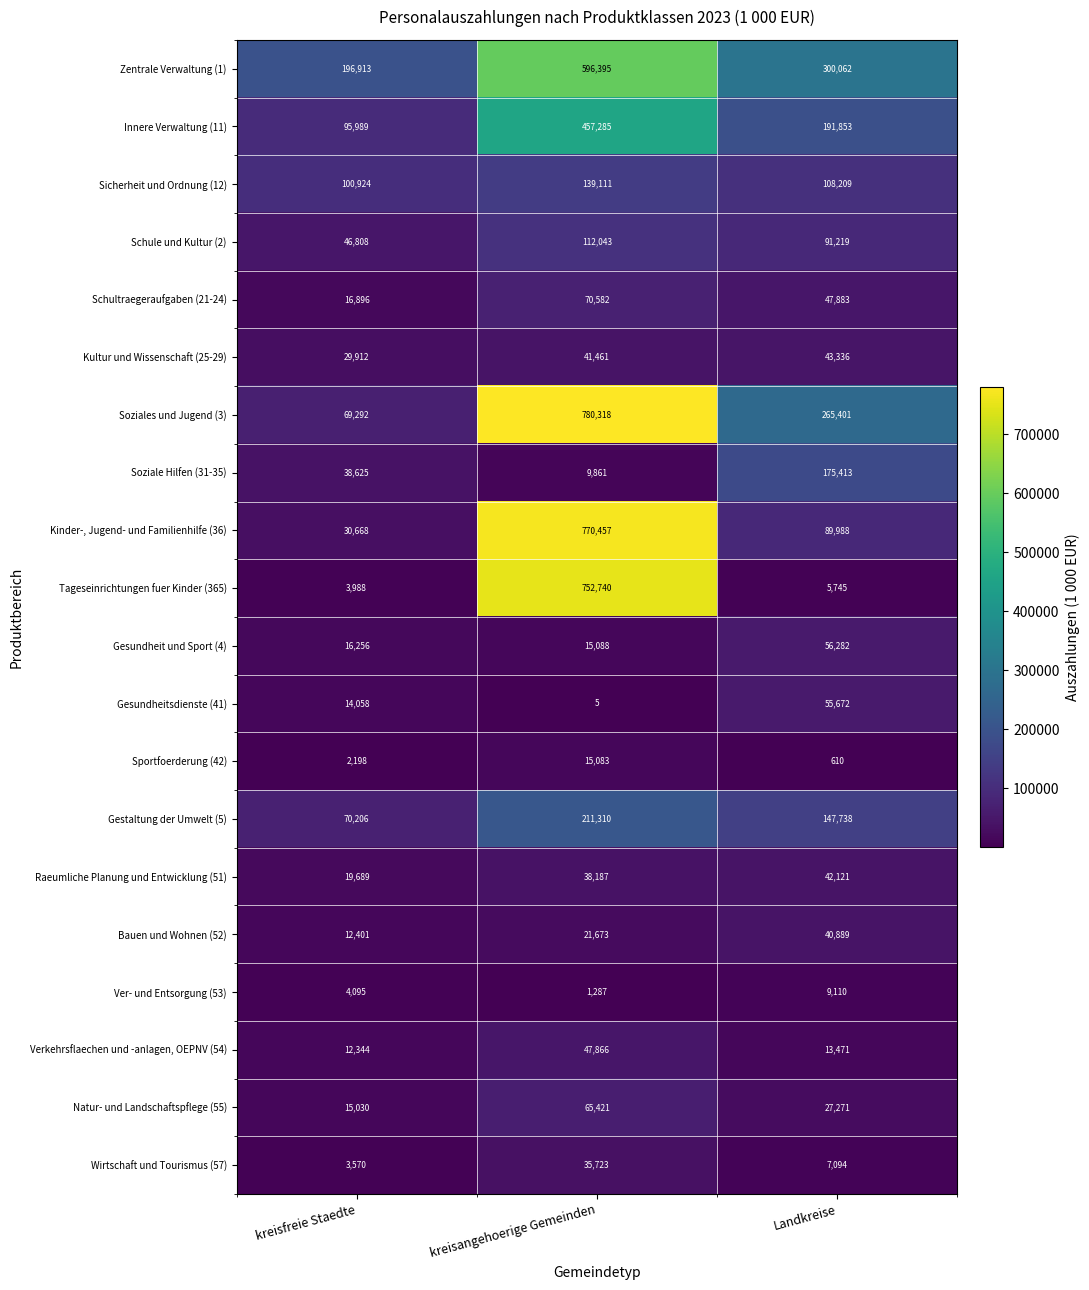

Rank the series by their maximum value, from highest to lowest.

Soziales und Jugend (3), Kinder-, Jugend- und Familienhilfe (36), Tageseinrichtungen fuer Kinder (365), Zentrale Verwaltung (1), Innere Verwaltung (11), Gestaltung der Umwelt (5), Soziale Hilfen (31-35), Sicherheit und Ordnung (12), Schule und Kultur (2), Schultraegeraufgaben (21-24), Natur- und Landschaftspflege (55), Gesundheit und Sport (4), Gesundheitsdienste (41), Verkehrsflaechen und -anlagen, OEPNV (54), Kultur und Wissenschaft (25-29), Raeumliche Planung und Entwicklung (51), Bauen und Wohnen (52), Wirtschaft und Tourismus (57), Sportfoerderung (42), Ver- und Entsorgung (53)